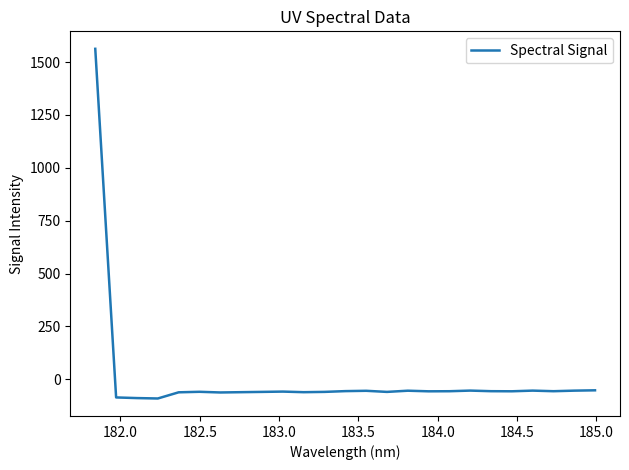

What is the greatest value displayed?

1563.1